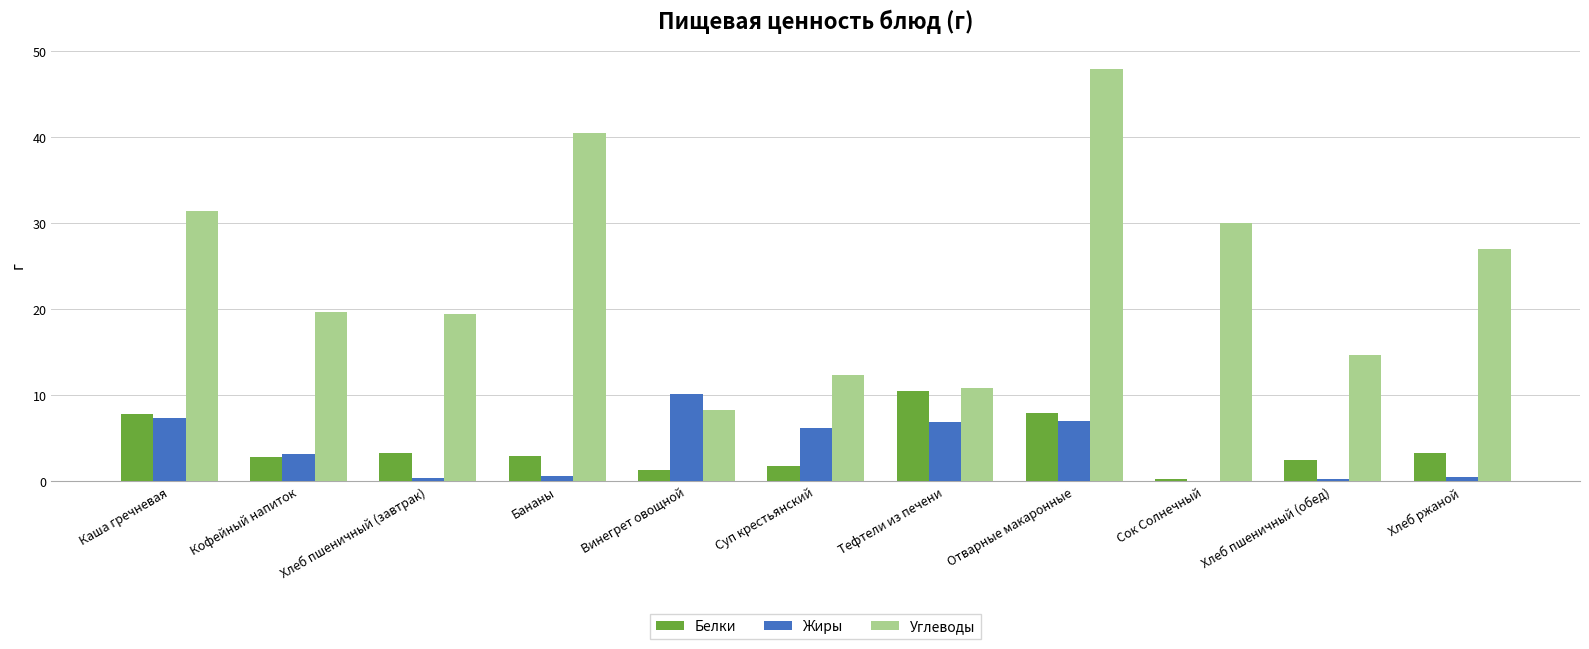

Count the number of categories in the chart.

11